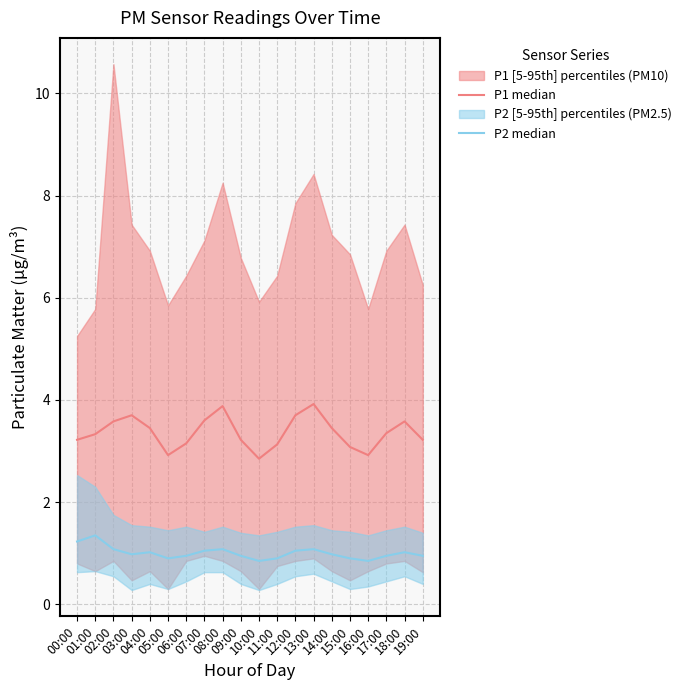

Rank the categories by P2 median value from highest to lowest.

01:00, 00:00, 02:00, 08:00, 13:00, 07:00, 12:00, 04:00, 18:00, 03:00, 14:00, 06:00, 09:00, 17:00, 19:00, 05:00, 11:00, 15:00, 10:00, 16:00